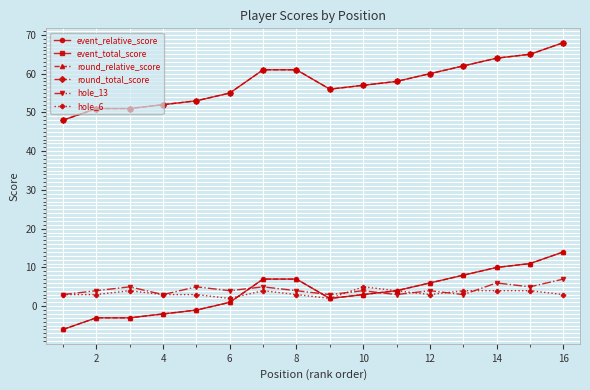

What is the average value of the round_relative_score series?

4